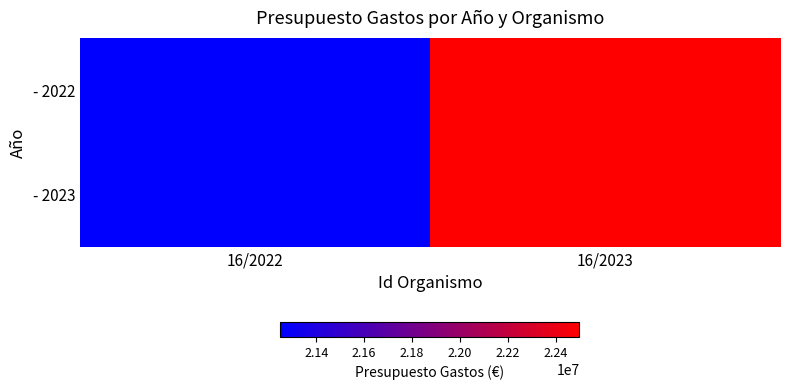

What is the total value across all series at 16/2023?

45000000